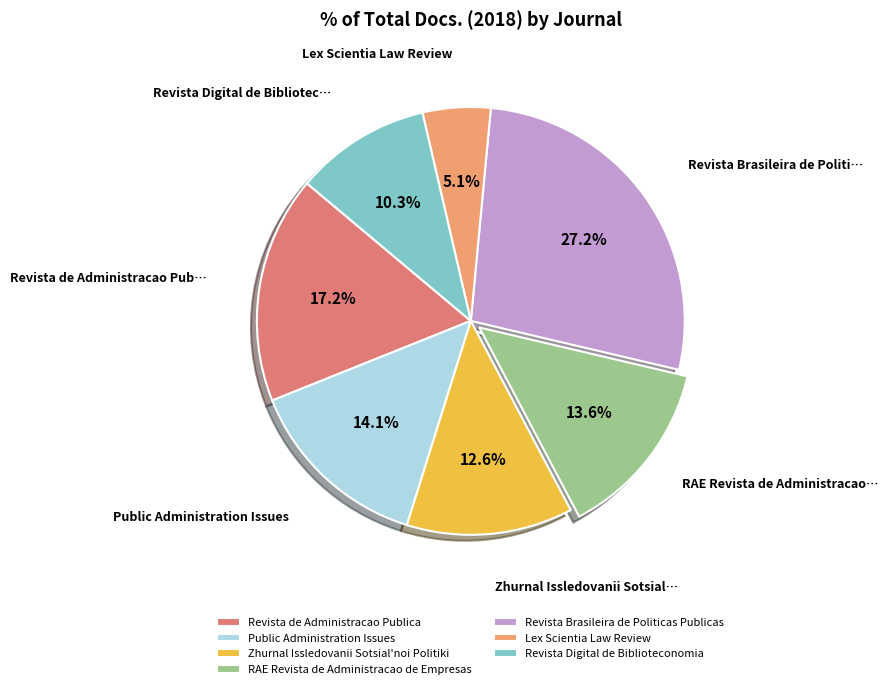

Combined, do Lex Scientia Law Review and Public Administration Issues account for over 50%?

No